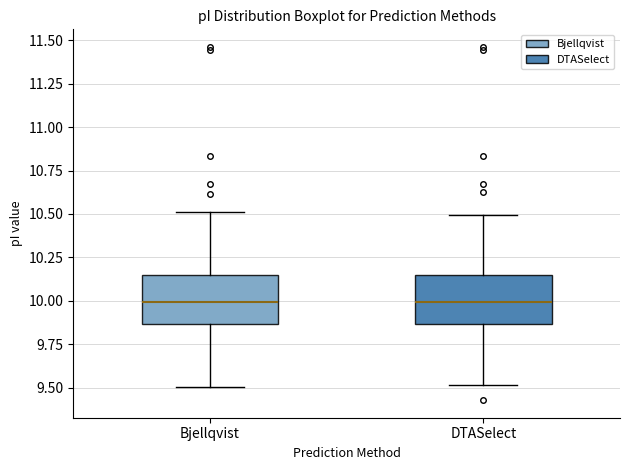

Reading left to right, transcribe this box plot: for each box, give where its median line is, the range the box spans, and where its two whiskers end, as read against the y-axis. The values are not printed on the chart, so give them approximately, as read against the axis.

Bjellqvist: median 10.00, box 9.85 to 10.15, whiskers 9.50 to 10.50
DTASelect: median 10.00, box 9.85 to 10.15, whiskers 9.50 to 10.50